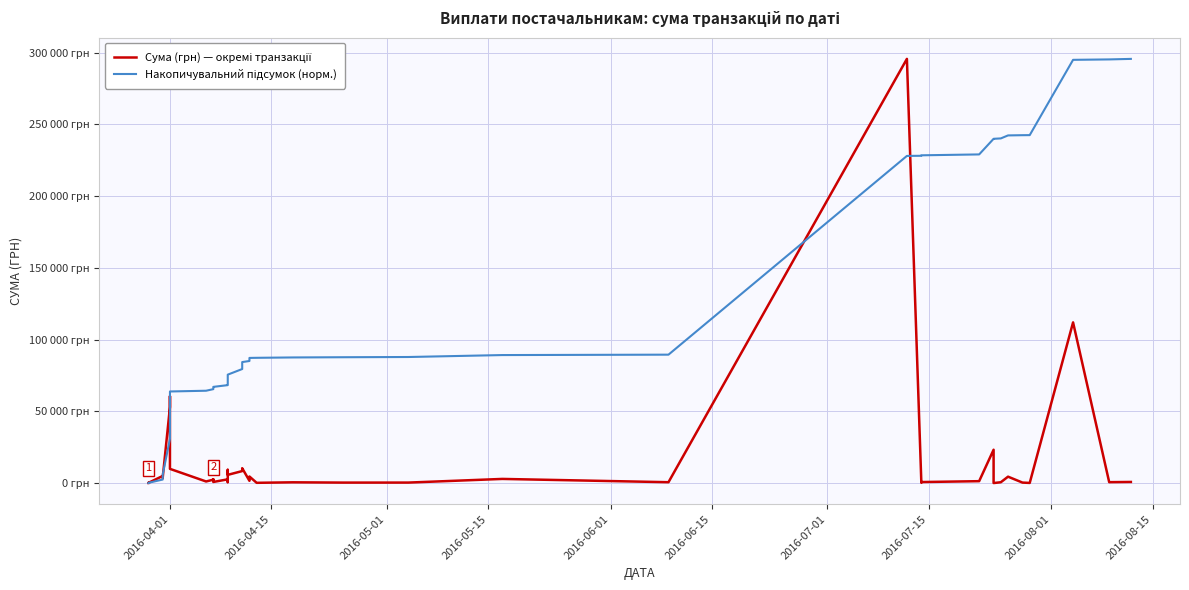

What is the average value of the Сума (грн) — окремі транзакції series?

15774.4